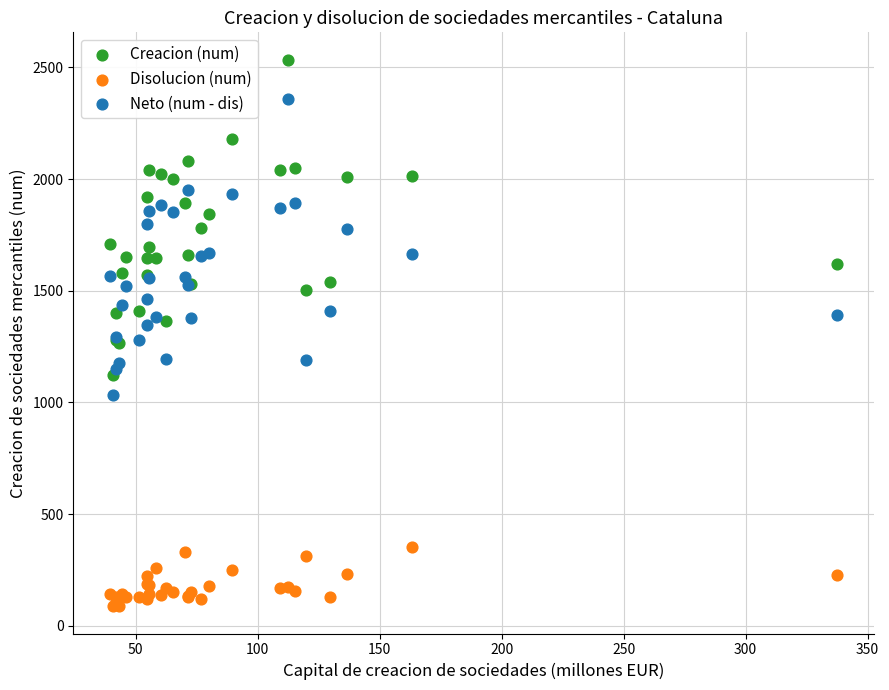

Which series reaches the maximum Y coordinate?

Creacion (num)